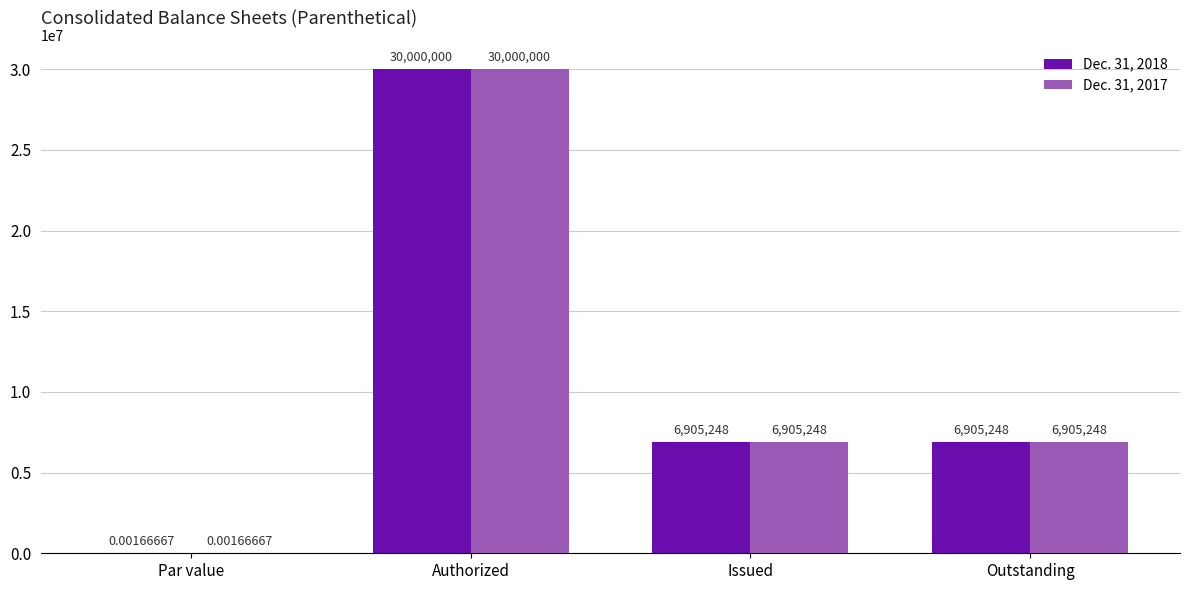

What is the difference between the Dec. 31, 2017 values at Outstanding and Par value?

6905248.0